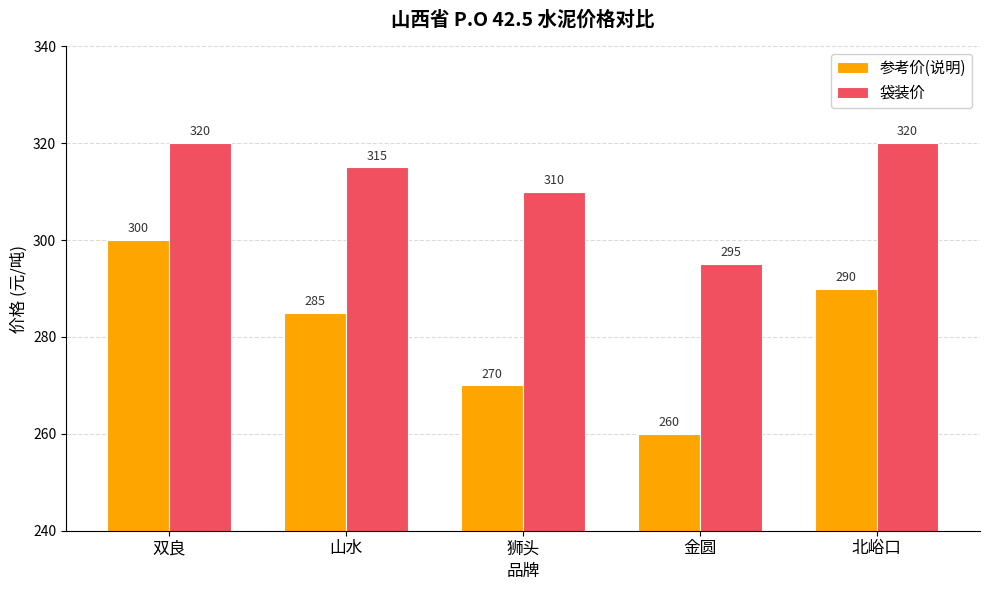

Rank the categories by 参考价(说明) value from lowest to highest.

金圆, 狮头, 山水, 北峪口, 双良